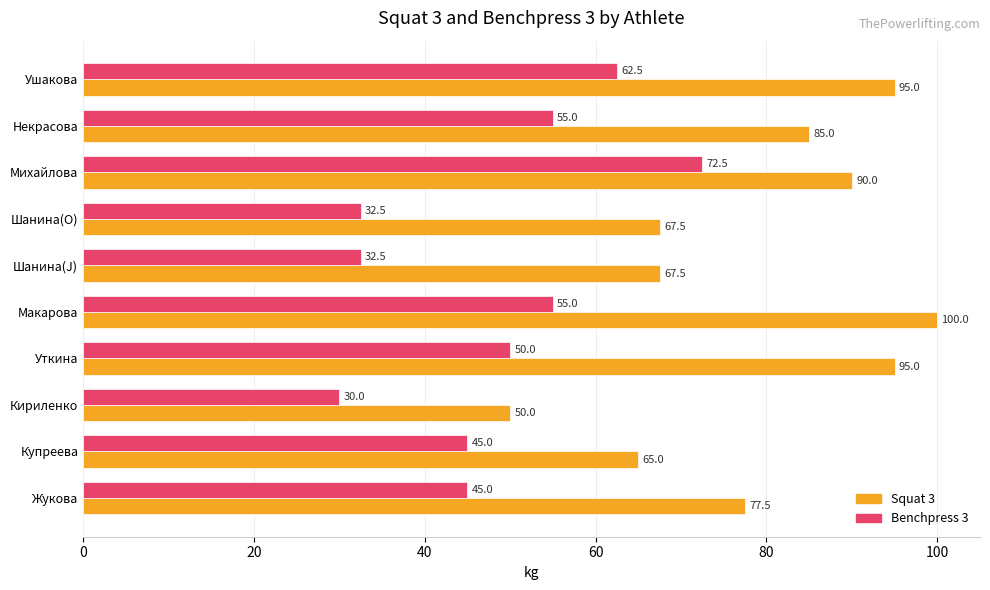

What is the approximate value of Benchpress 3 at Купреева?

45.0